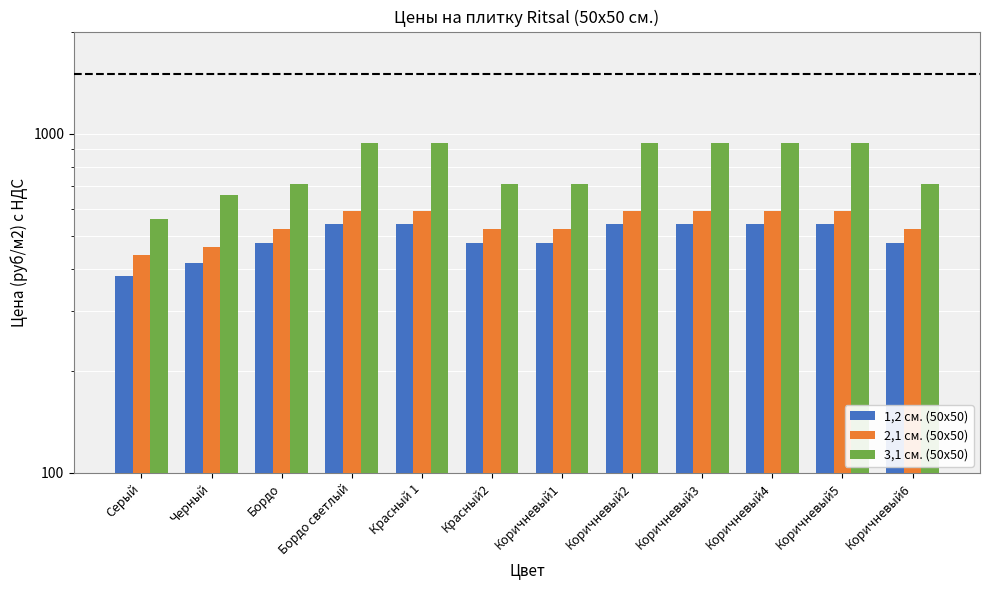

Rank the categories by 3,1 см. (50x50) value from lowest to highest.

Серый, Черный, Бордо, Красный2, Коричневый1, Коричневый6, Бордо светлый, Красный 1, Коричневый2, Коричневый3, Коричневый4, Коричневый5